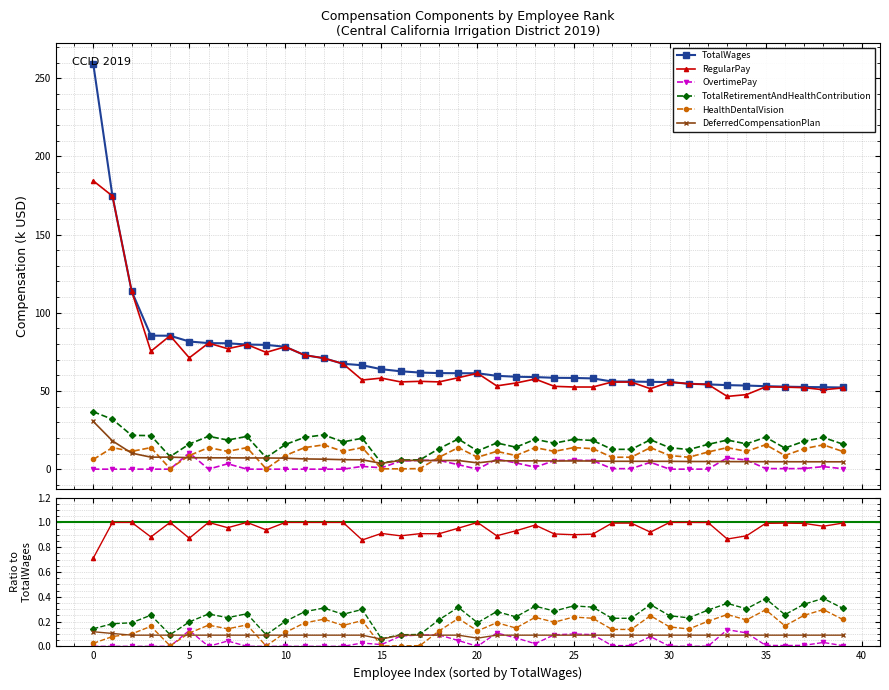

What are all the series names shown in the legend?

TotalWages, RegularPay, OvertimePay, TotalRetirementAndHealthContribution, HealthDentalVision, DeferredCompensationPlan